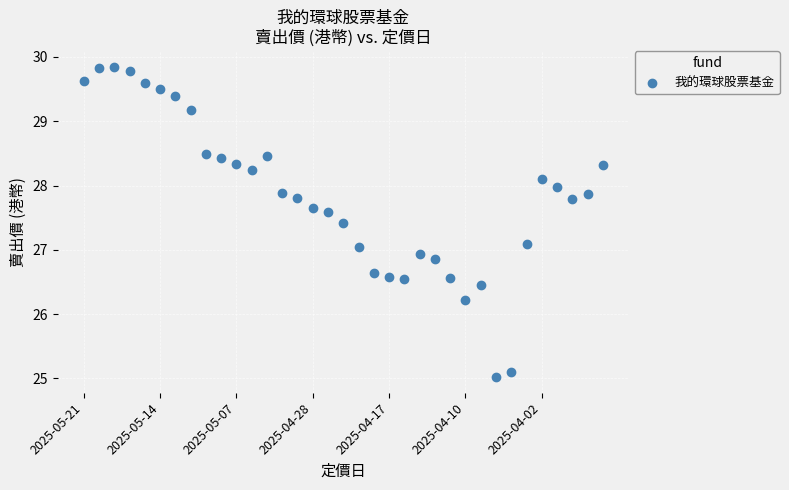

What is the range of Y values (max minus min)?

4.8